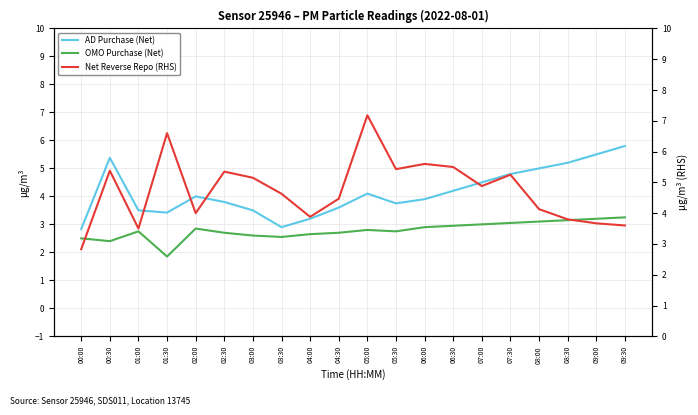

What is the average value of the OMO Purchase (Net) series?

2.8